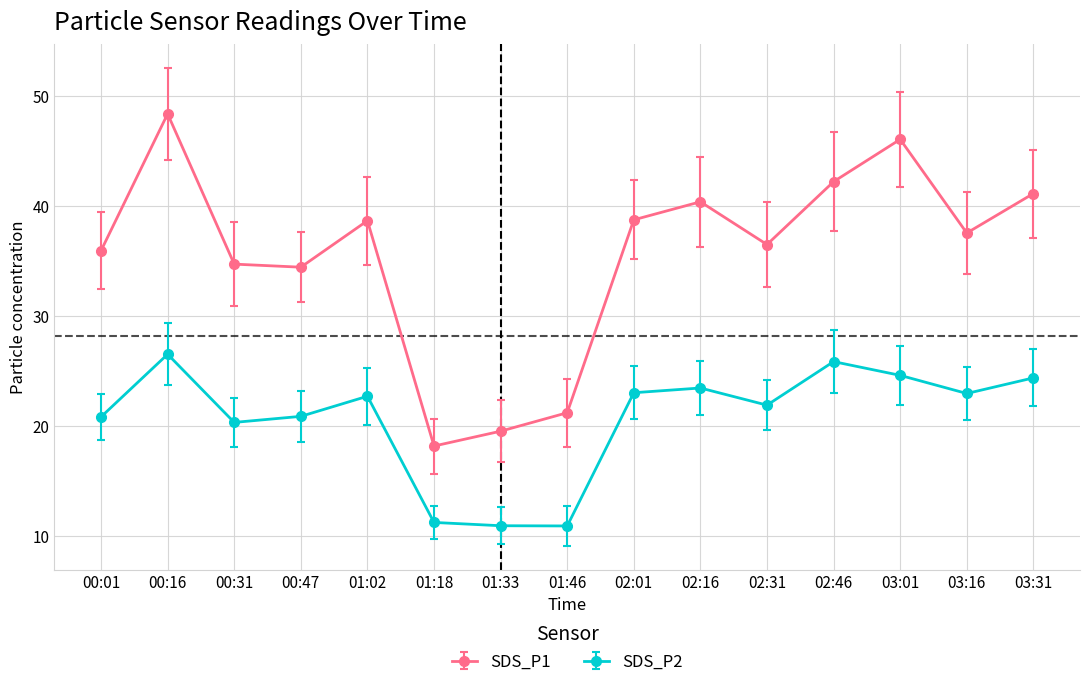

True or false: SDS_P1 and SDS_P2 cross at least once.

False